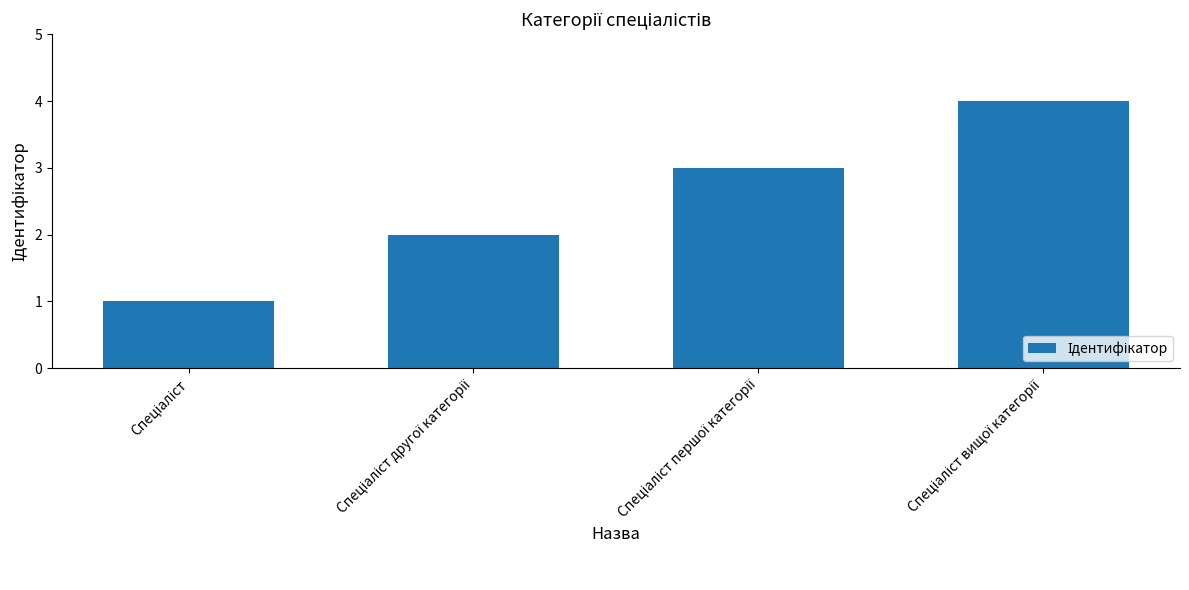

What is the greatest value displayed?

4